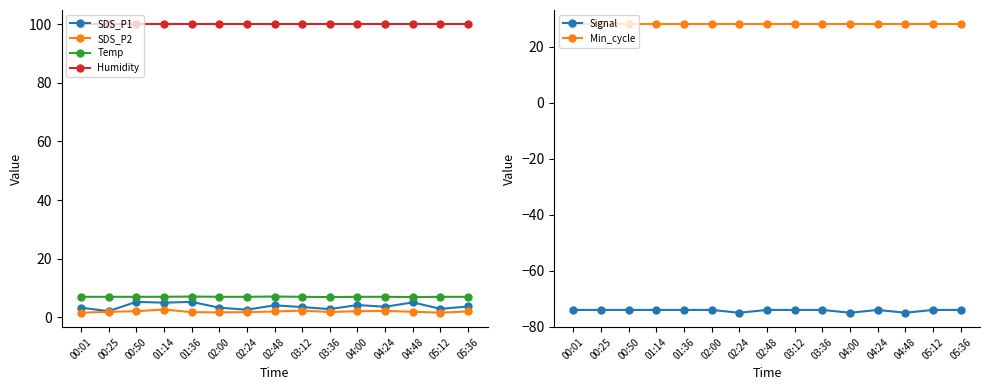

How many data points does each series have?

15